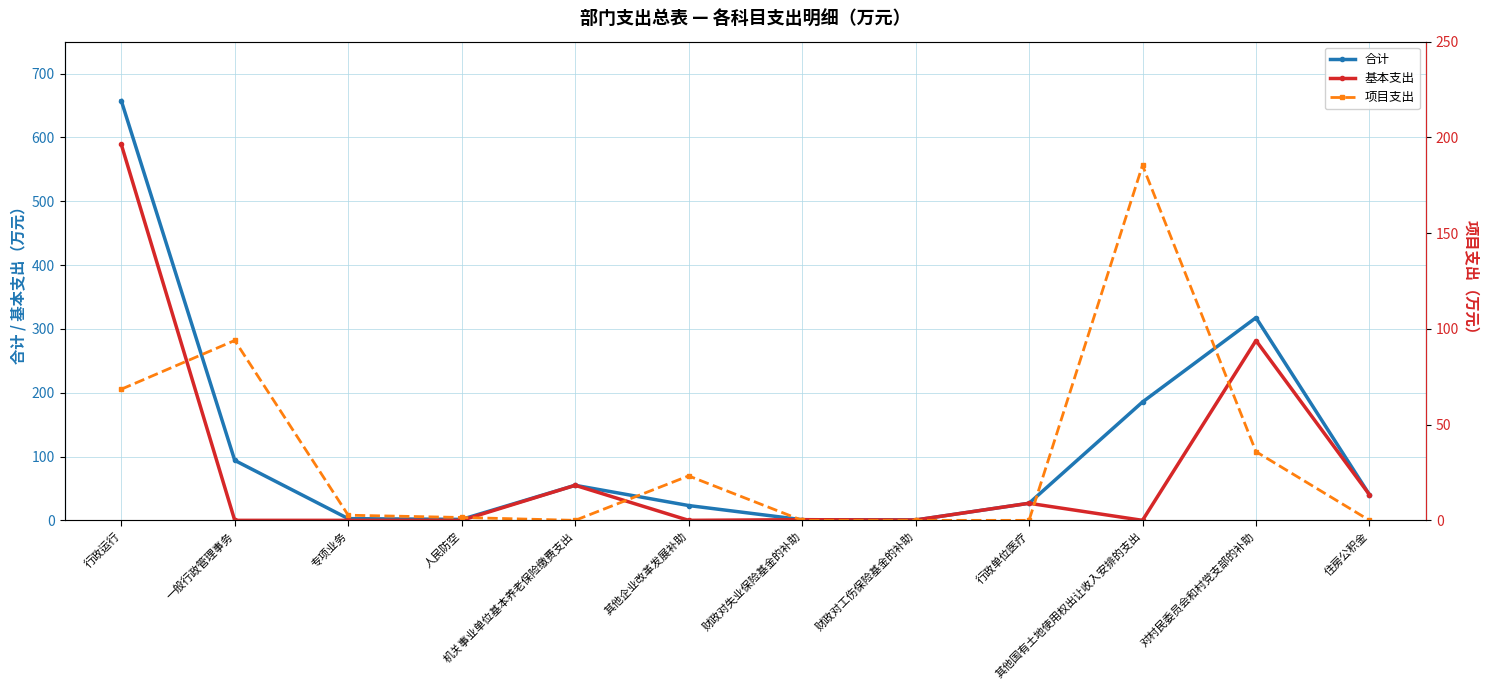

True or false: 项目支出 and 合计 cross at least once.

False